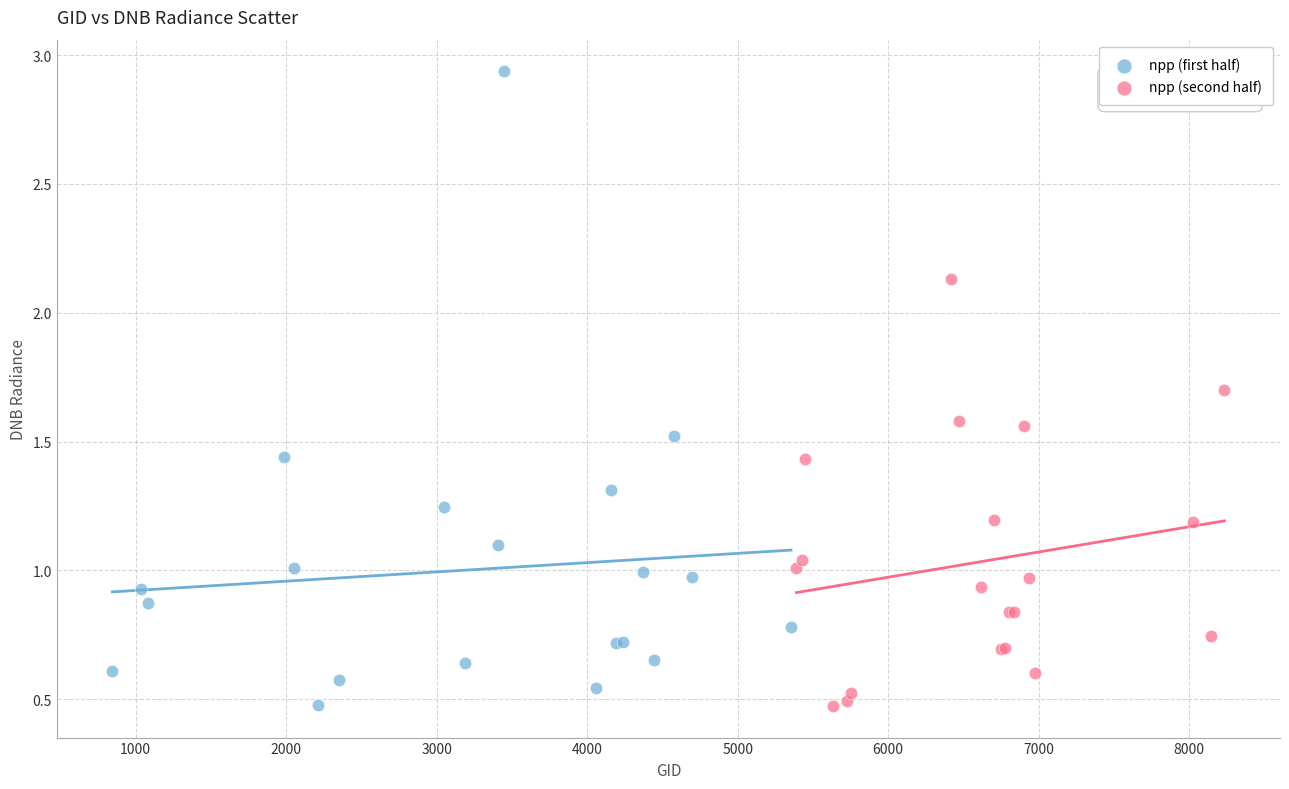

Which series reaches the maximum Y coordinate?

npp (first half)